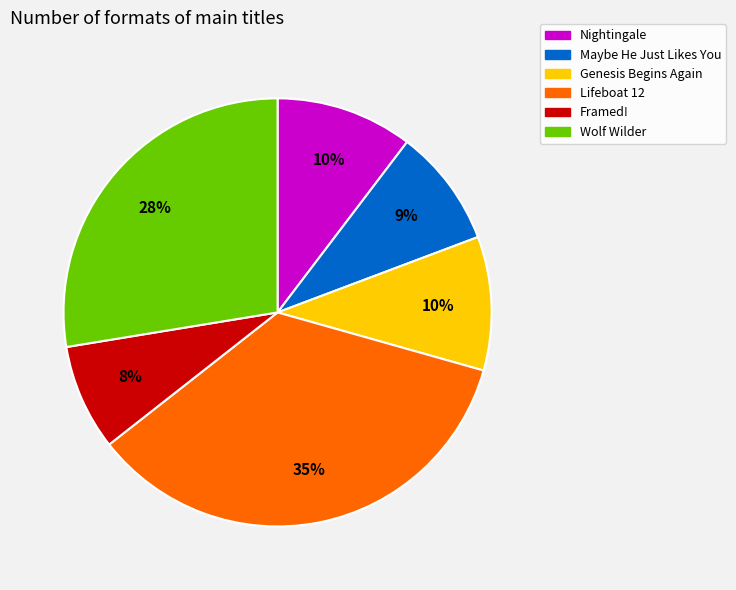

The Nightingale slice represents 1% of the pie. True or false?

False